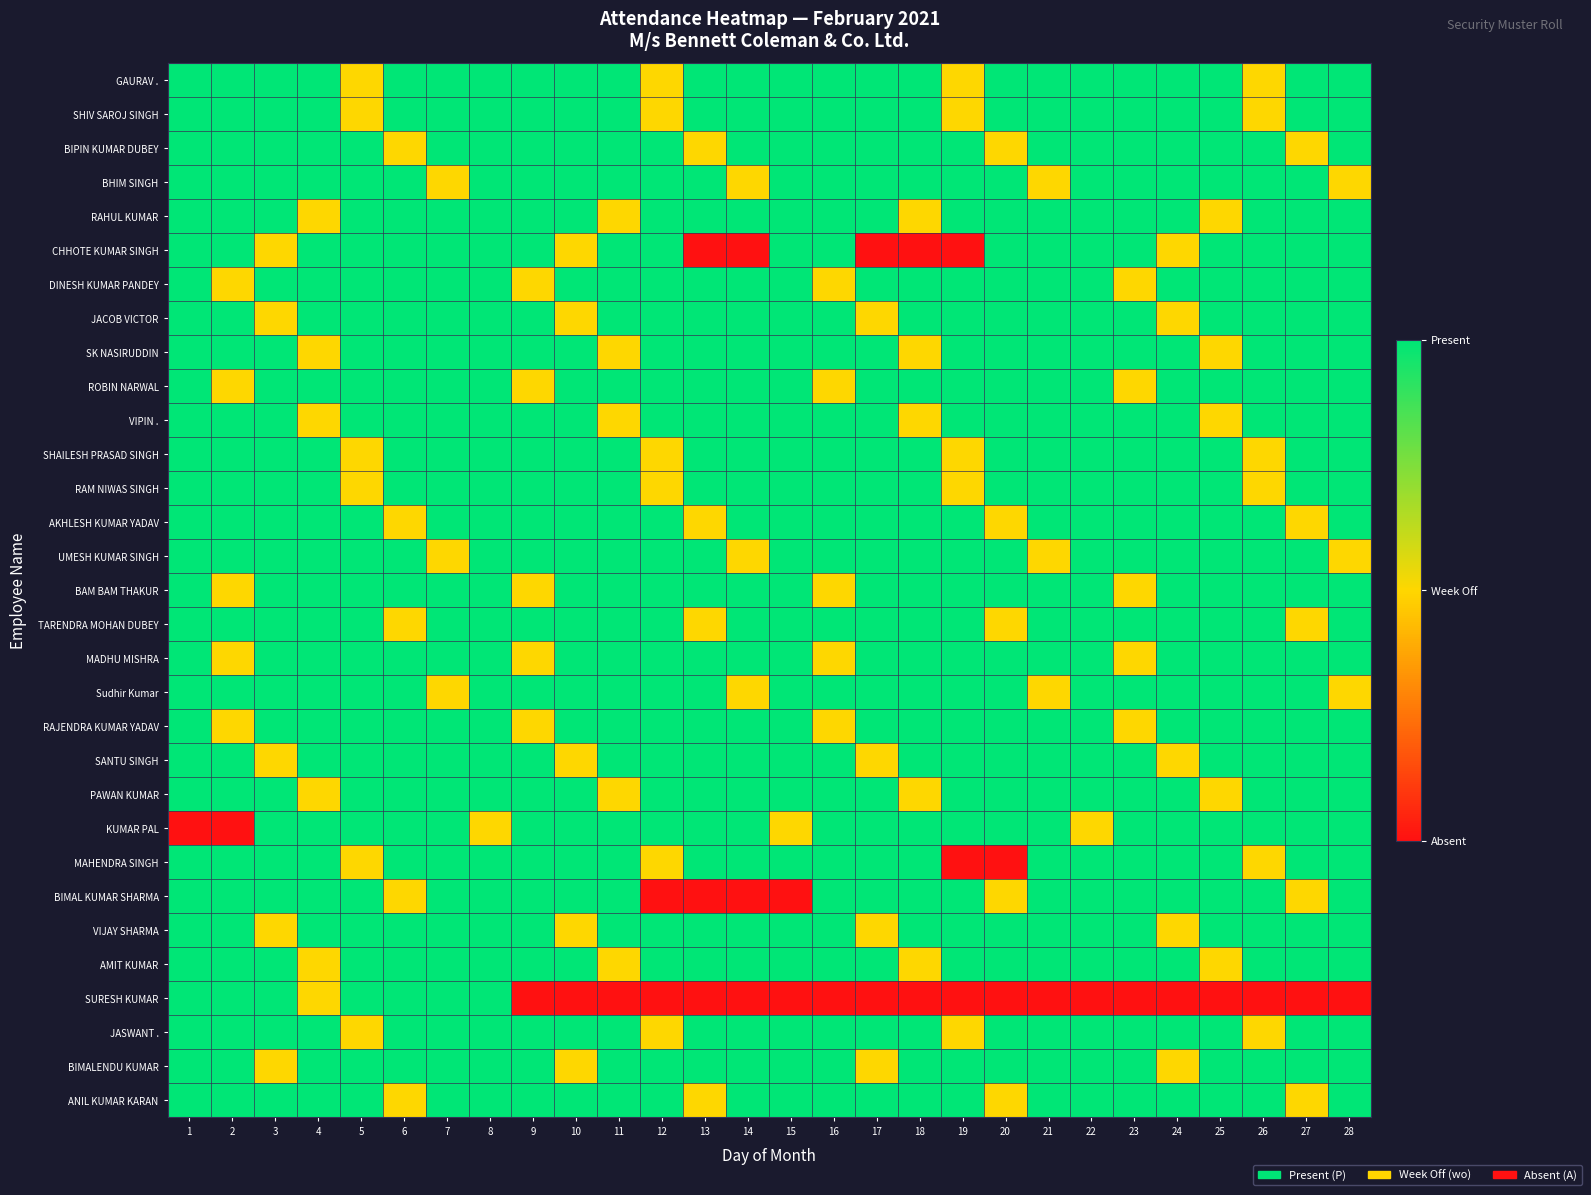

At how many categories does at least one series exceed 1?

28